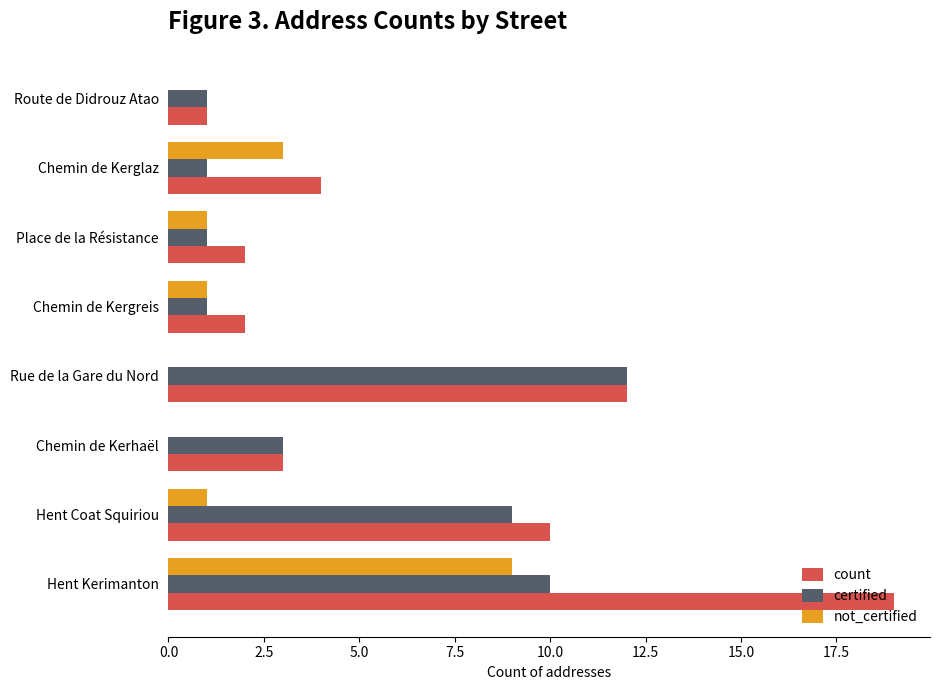

How many distinct data groups are displayed?

3